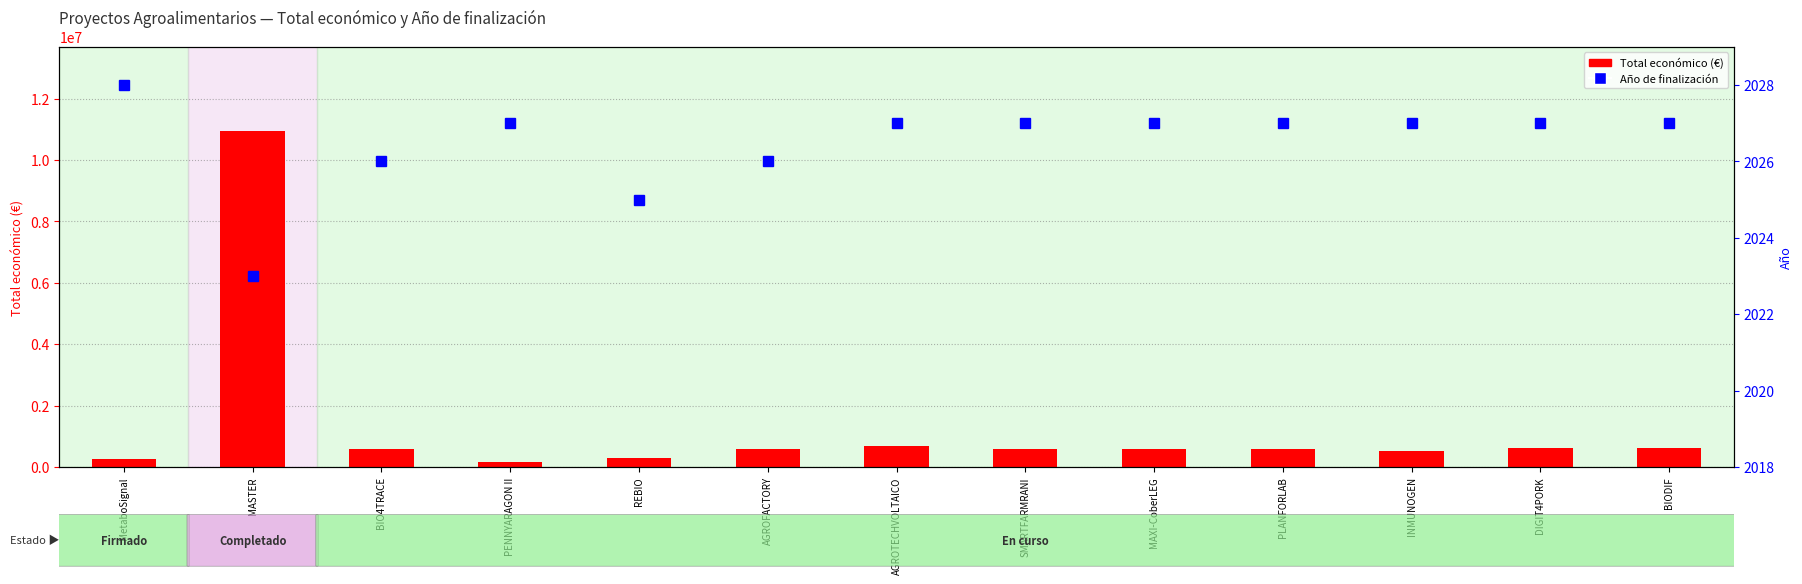

What is the difference between the highest and lowest values at INMUNOGEN?

504676